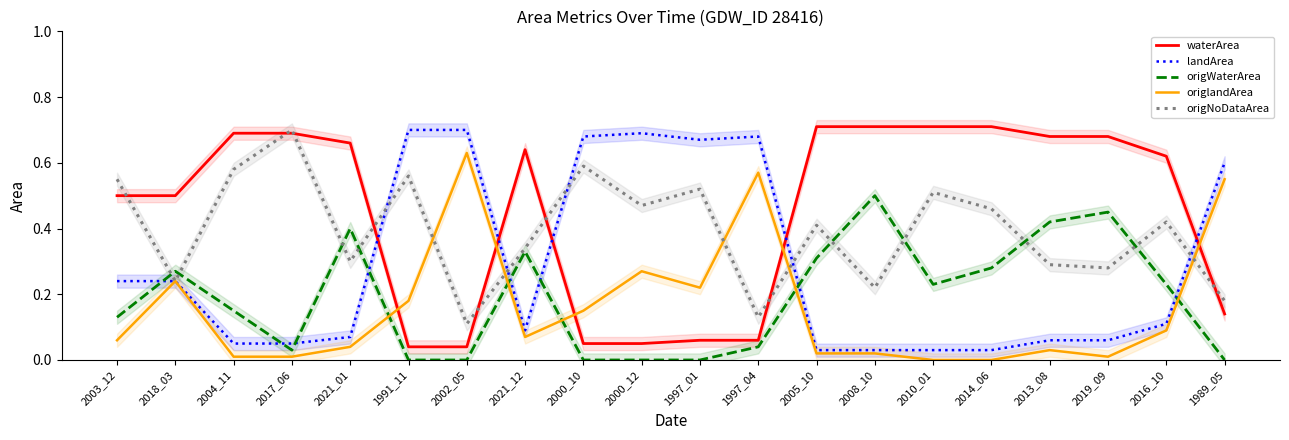

True or false: origWaterArea has more than 0 interior local peaks.

True